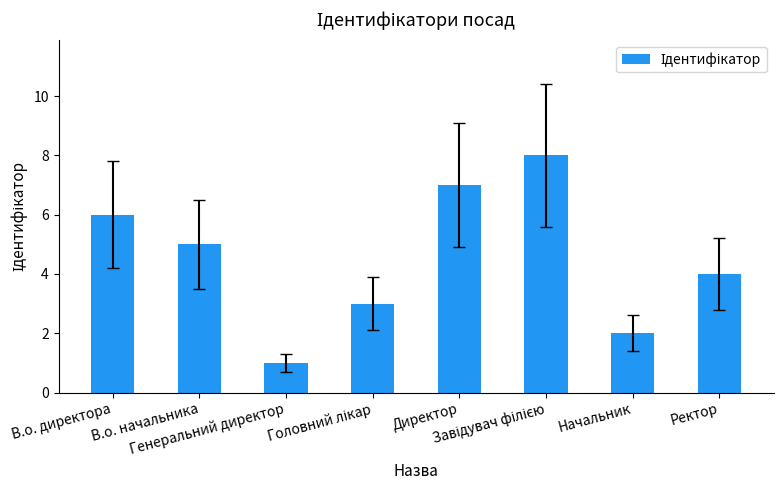

What is the sum of all values?

36